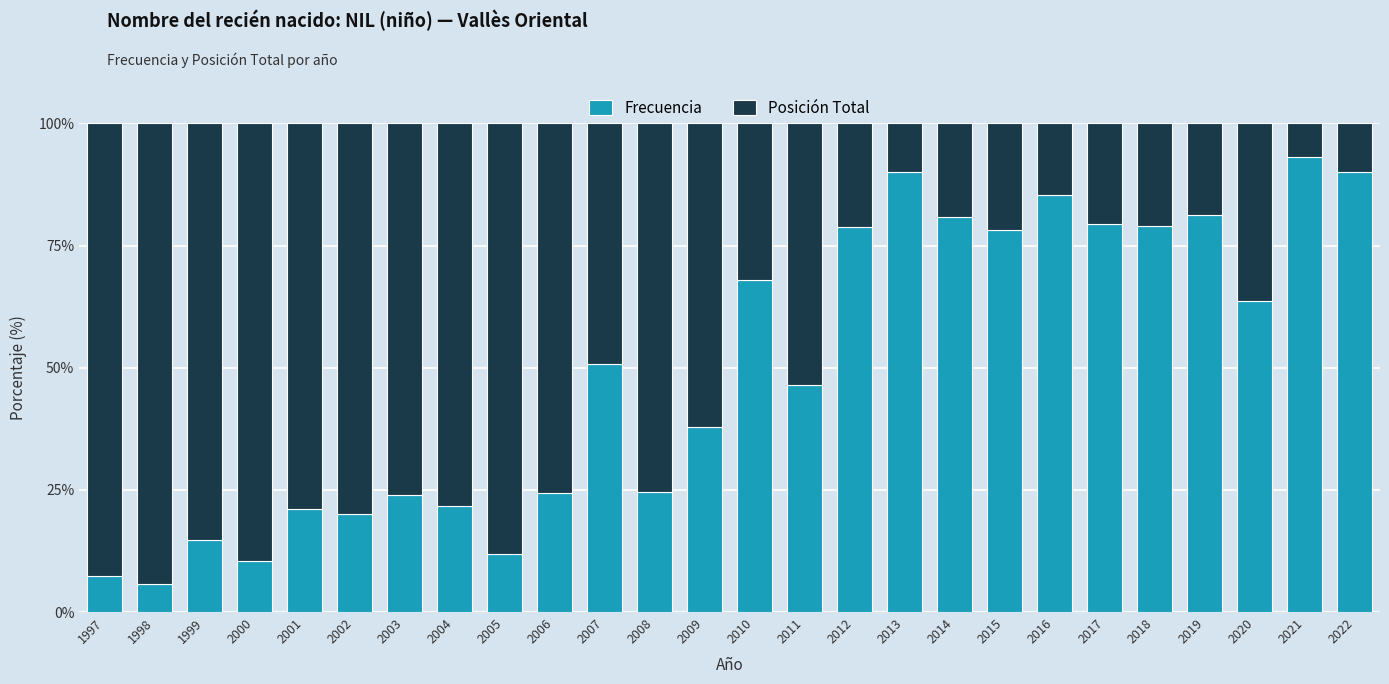

What is the total value across all series at 2016?

100.0